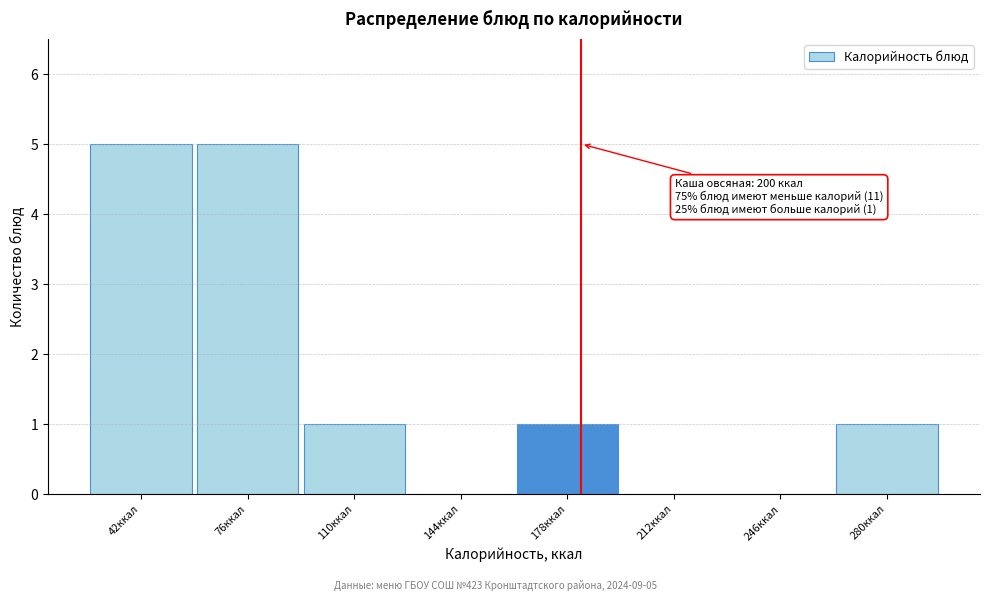

Reading right to left, what are all the values shown in this chart?

280ккал=1	246ккал=0	212ккал=0	178ккал=1	144ккал=0	110ккал=1	76ккал=5	42ккал=5